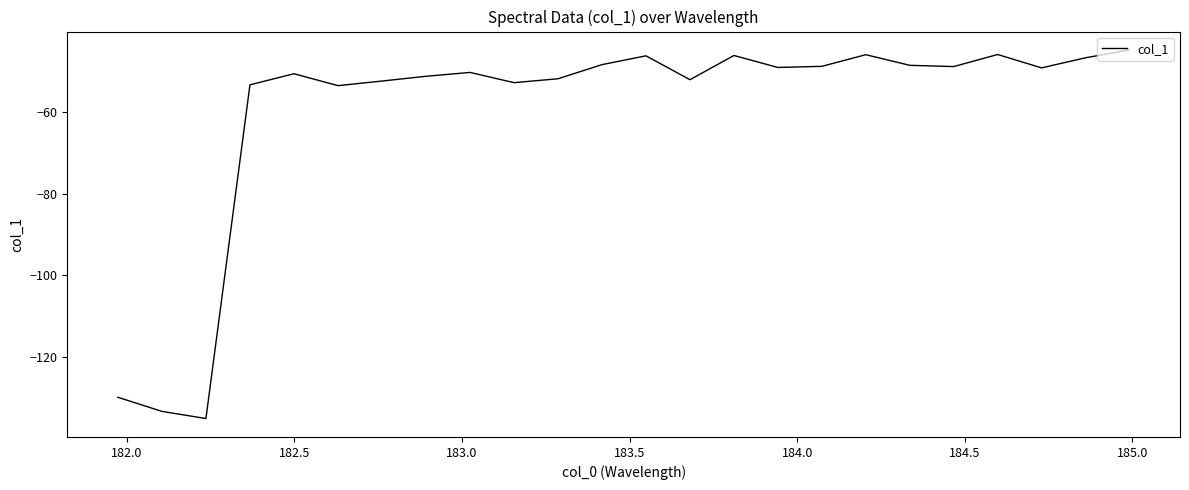

What is the greatest value displayed?

-44.9